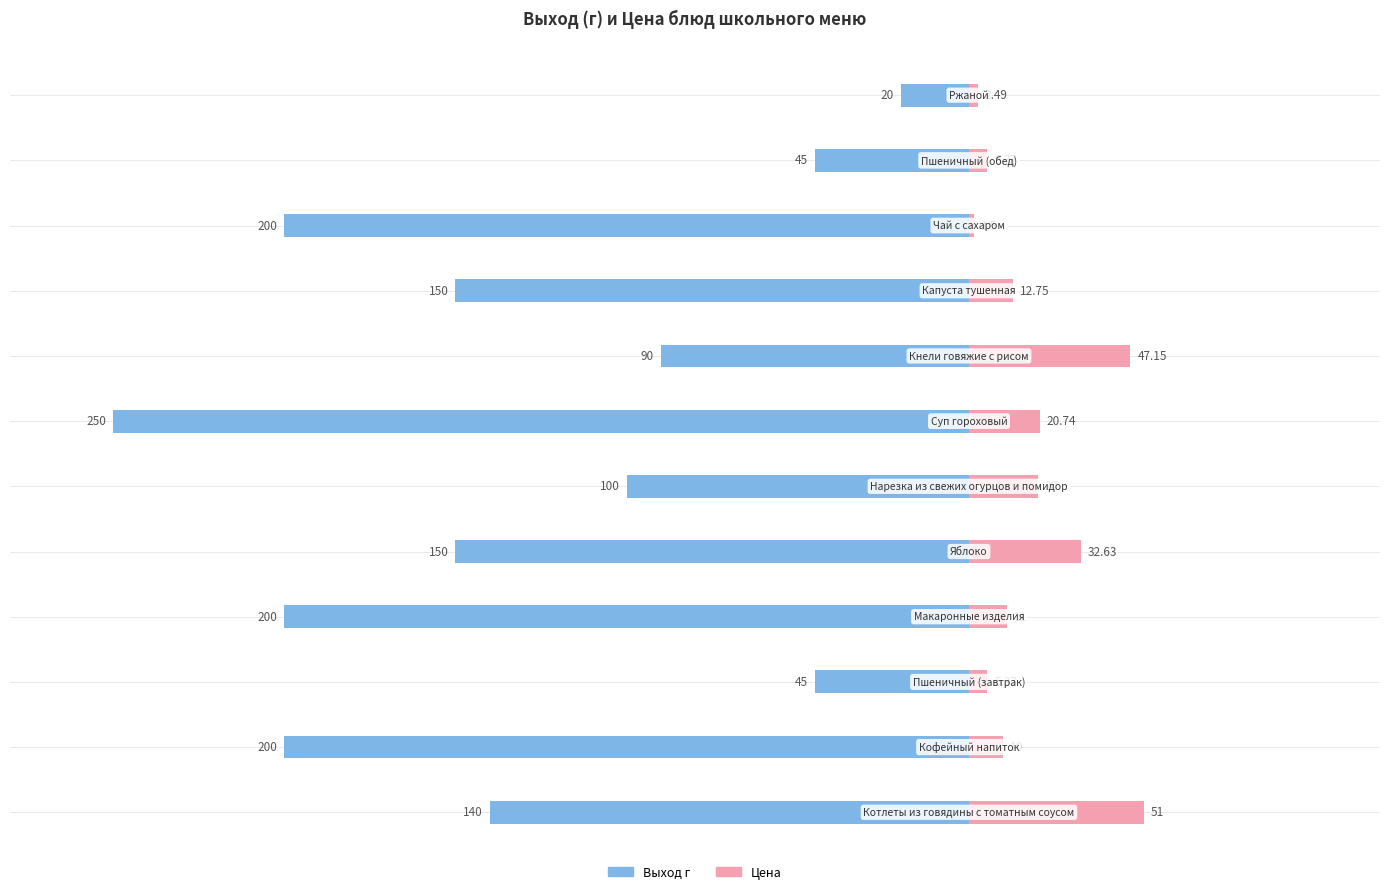

Which series changed the most between 0 and 11?

Выход г